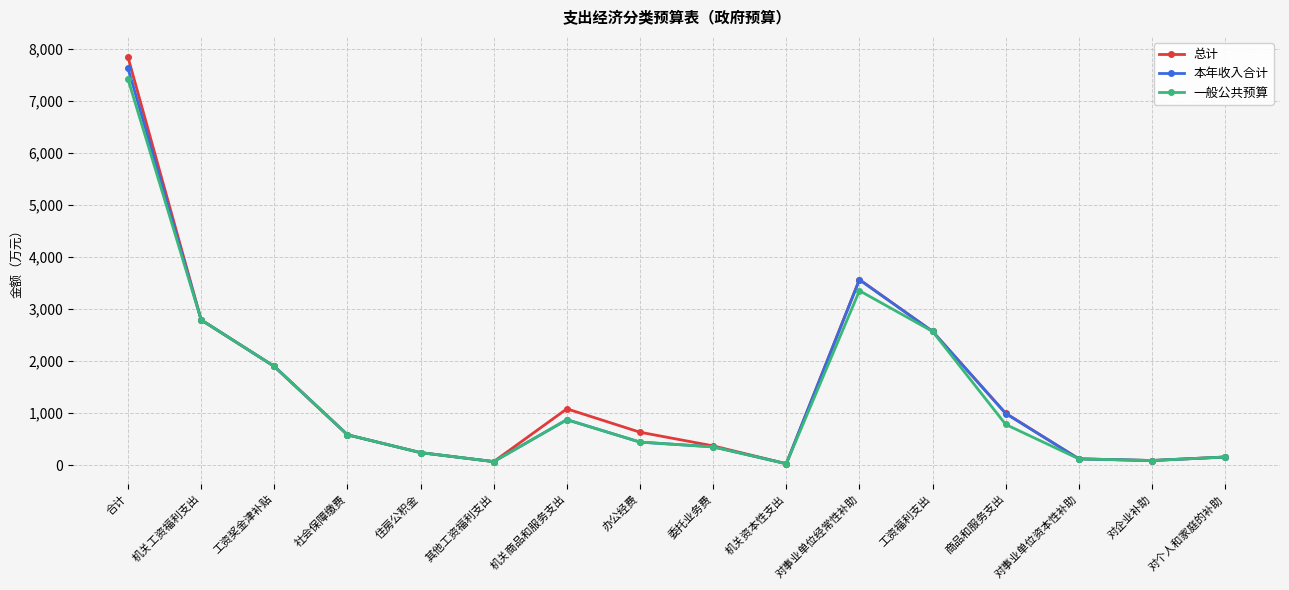

Count the number of data series in this chart.

3